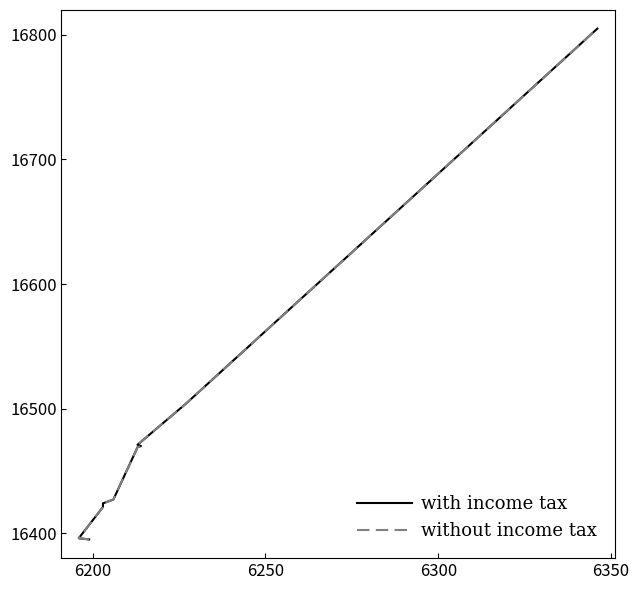

What is the smallest value displayed?

16395